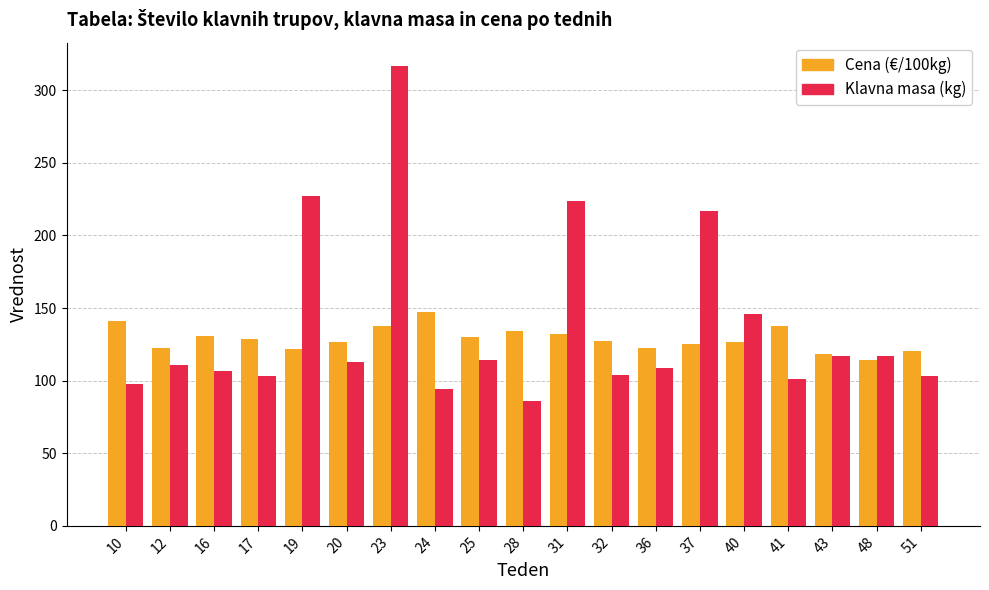

What is the total value across all series at 23?

454.8